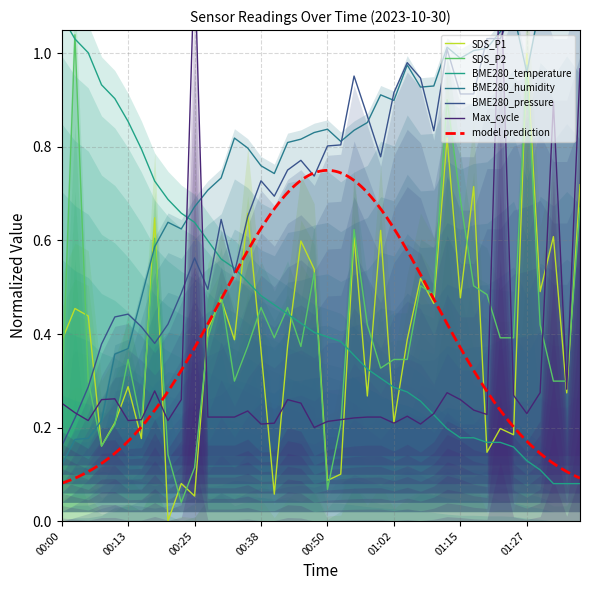

What is the spread (max minus min) of values at 01:07?

0.7